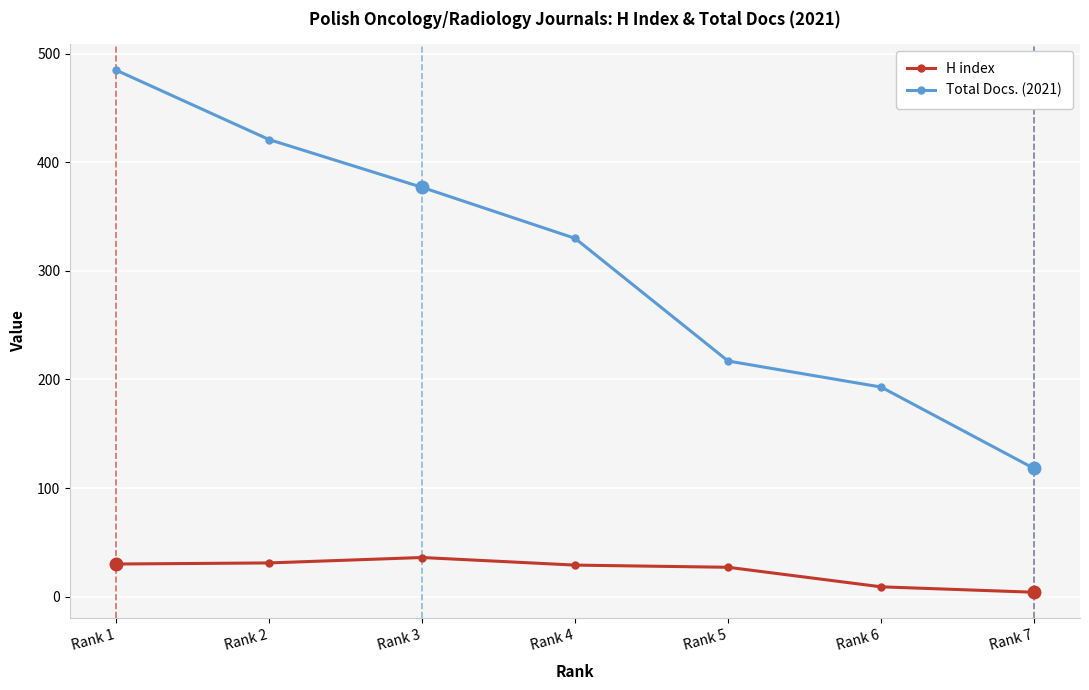

What is the difference between the H index values at Rank 3 and Rank 7?

32